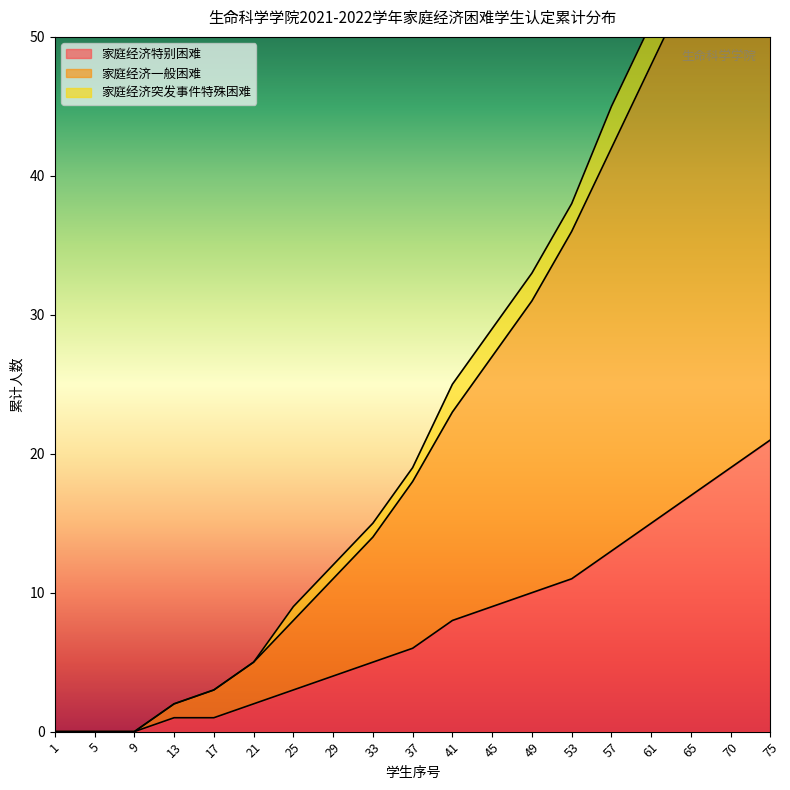

What is the difference between the maximum and minimum values in the 家庭经济特别困难 series?

21